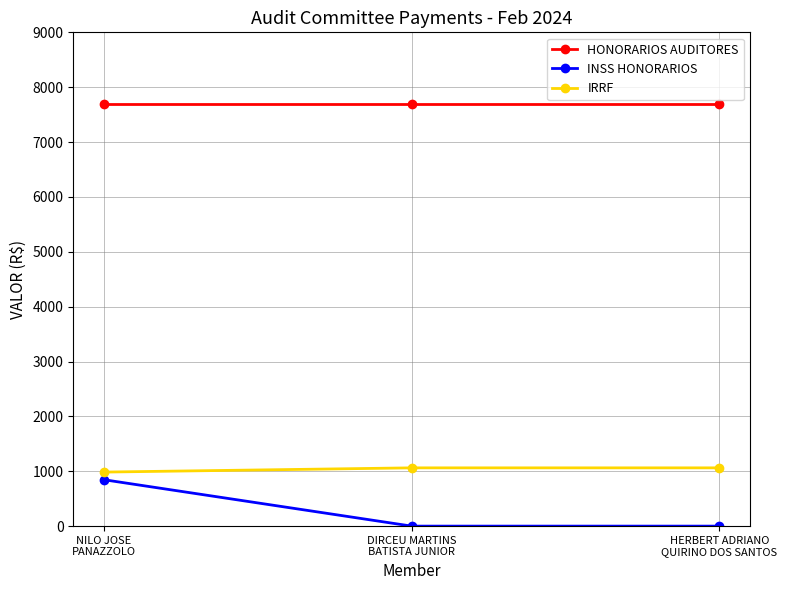

Which series has the largest total across all categories?

HONORARIOS AUDITORES